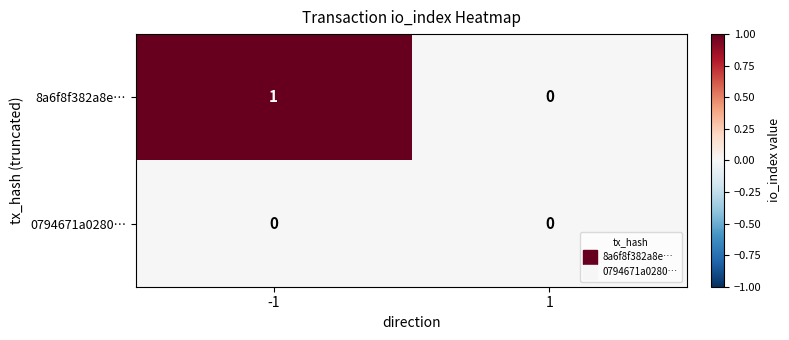

How many values in 8a6f8f382a8e… are above zero?

1